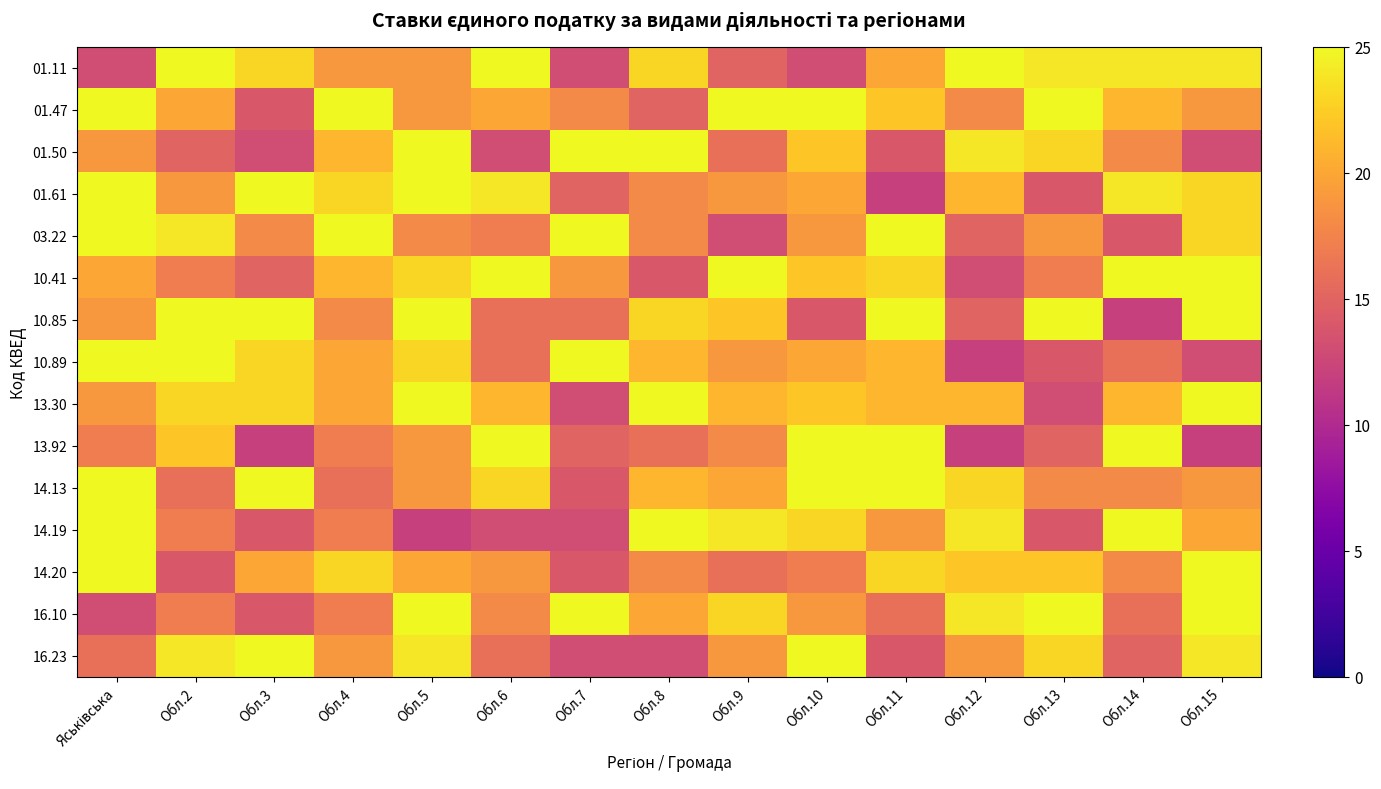

Reading left to right, what are all the values shown in this chart?

01.11: Яськівська=13	Обл.2=25	Обл.3=23	Обл.4=19	Обл.5=19	Обл.6=25	Обл.7=13	Обл.8=23	Обл.9=15	Обл.10=13	Обл.11=20	Обл.12=25	Обл.13=24	Обл.14=24	Обл.15=24
01.47: Яськівська=25	Обл.2=20	Обл.3=14	Обл.4=25	Обл.5=19	Обл.6=20	Обл.7=18	Обл.8=15	Обл.9=25	Обл.10=25	Обл.11=22	Обл.12=18	Обл.13=25	Обл.14=21	Обл.15=19
01.50: Яськівська=19	Обл.2=15	Обл.3=13	Обл.4=21	Обл.5=25	Обл.6=13	Обл.7=25	Обл.8=25	Обл.9=16	Обл.10=22	Обл.11=14	Обл.12=24	Обл.13=23	Обл.14=18	Обл.15=13
01.61: Яськівська=25	Обл.2=19	Обл.3=25	Обл.4=23	Обл.5=25	Обл.6=24	Обл.7=15	Обл.8=18	Обл.9=19	Обл.10=20	Обл.11=12	Обл.12=21	Обл.13=14	Обл.14=24	Обл.15=23
03.22: Яськівська=25	Обл.2=24	Обл.3=18	Обл.4=25	Обл.5=18	Обл.6=17	Обл.7=25	Обл.8=18	Обл.9=13	Обл.10=19	Обл.11=25	Обл.12=15	Обл.13=19	Обл.14=14	Обл.15=23
10.41: Яськівська=20	Обл.2=17	Обл.3=15	Обл.4=21	Обл.5=23	Обл.6=25	Обл.7=19	Обл.8=14	Обл.9=25	Обл.10=22	Обл.11=23	Обл.12=13	Обл.13=17	Обл.14=25	Обл.15=25
10.85: Яськівська=19	Обл.2=25	Обл.3=25	Обл.4=18	Обл.5=25	Обл.6=16	Обл.7=16	Обл.8=23	Обл.9=22	Обл.10=14	Обл.11=25	Обл.12=15	Обл.13=25	Обл.14=12	Обл.15=25
10.89: Яськівська=25	Обл.2=25	Обл.3=23	Обл.4=20	Обл.5=23	Обл.6=16	Обл.7=25	Обл.8=21	Обл.9=19	Обл.10=20	Обл.11=21	Обл.12=12	Обл.13=14	Обл.14=16	Обл.15=13
13.30: Яськівська=19	Обл.2=23	Обл.3=23	Обл.4=20	Обл.5=25	Обл.6=21	Обл.7=13	Обл.8=25	Обл.9=21	Обл.10=22	Обл.11=21	Обл.12=21	Обл.13=13	Обл.14=21	Обл.15=25
13.92: Яськівська=17	Обл.2=22	Обл.3=12	Обл.4=17	Обл.5=19	Обл.6=25	Обл.7=15	Обл.8=16	Обл.9=18	Обл.10=25	Обл.11=25	Обл.12=12	Обл.13=15	Обл.14=25	Обл.15=12
14.13: Яськівська=25	Обл.2=16	Обл.3=25	Обл.4=16	Обл.5=19	Обл.6=23	Обл.7=14	Обл.8=21	Обл.9=20	Обл.10=25	Обл.11=25	Обл.12=23	Обл.13=18	Обл.14=18	Обл.15=19
14.19: Яськівська=25	Обл.2=17	Обл.3=14	Обл.4=17	Обл.5=12	Обл.6=13	Обл.7=13	Обл.8=25	Обл.9=24	Обл.10=23	Обл.11=19	Обл.12=24	Обл.13=14	Обл.14=25	Обл.15=20
14.20: Яськівська=25	Обл.2=14	Обл.3=20	Обл.4=23	Обл.5=20	Обл.6=19	Обл.7=14	Обл.8=18	Обл.9=16	Обл.10=17	Обл.11=23	Обл.12=22	Обл.13=22	Обл.14=18	Обл.15=25
16.10: Яськівська=13	Обл.2=17	Обл.3=14	Обл.4=17	Обл.5=25	Обл.6=18	Обл.7=25	Обл.8=20	Обл.9=23	Обл.10=19	Обл.11=16	Обл.12=24	Обл.13=25	Обл.14=16	Обл.15=25
16.23: Яськівська=16	Обл.2=24	Обл.3=25	Обл.4=19	Обл.5=24	Обл.6=16	Обл.7=13	Обл.8=13	Обл.9=19	Обл.10=25	Обл.11=14	Обл.12=19	Обл.13=23	Обл.14=15	Обл.15=24